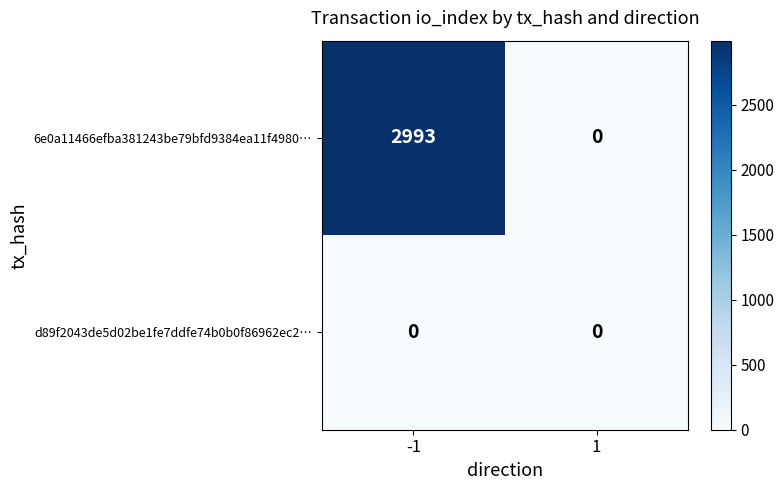

Which label corresponds to the largest value in the chart?

-1